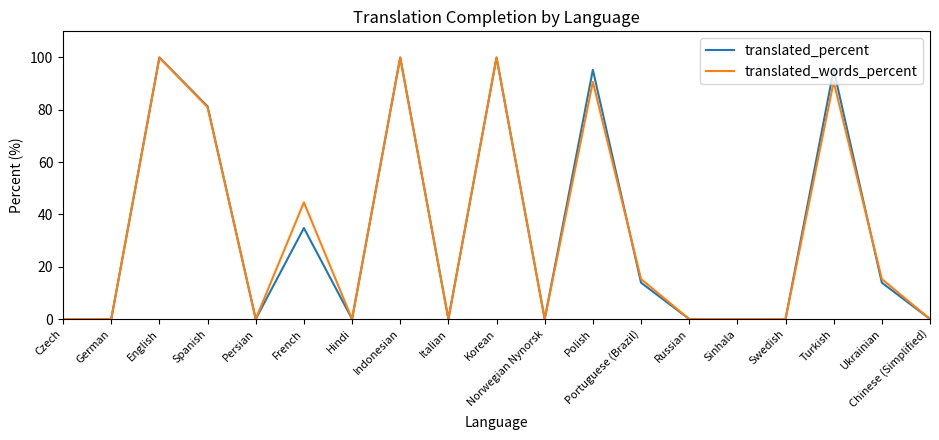

At how many categories does at least one series exceed 93?

5